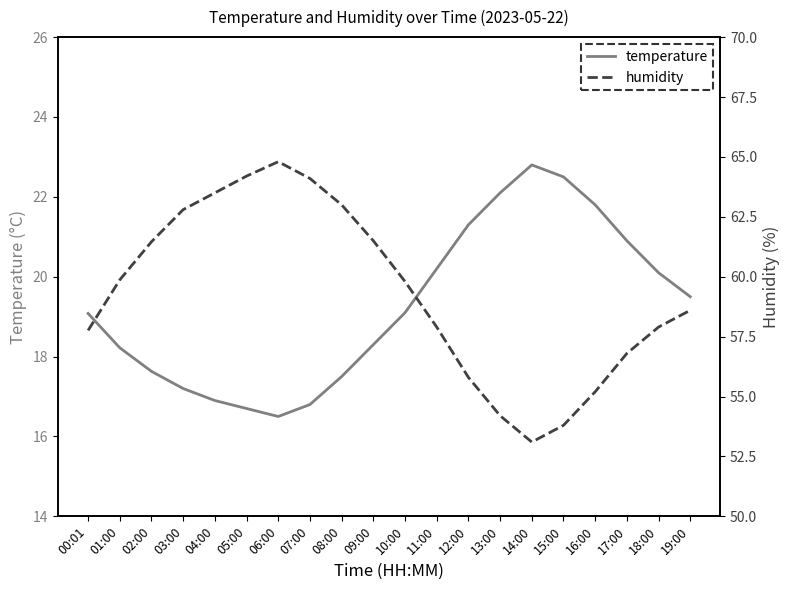

Rank the series by their maximum value, from highest to lowest.

humidity, temperature